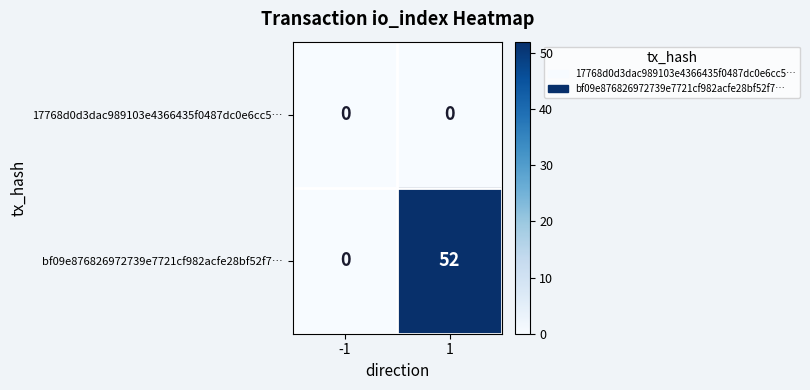

Is it true that bf09e876826972739e7721cf982acfe28bf52f7… equals 0 at -1?

True